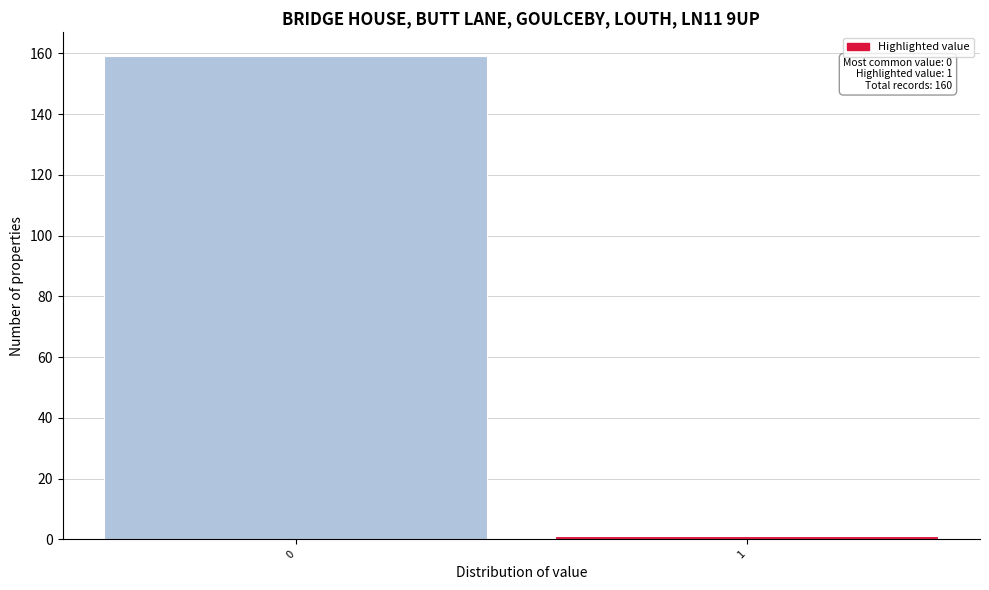

Reading left to right, what are all the values shown in this chart?

159	1